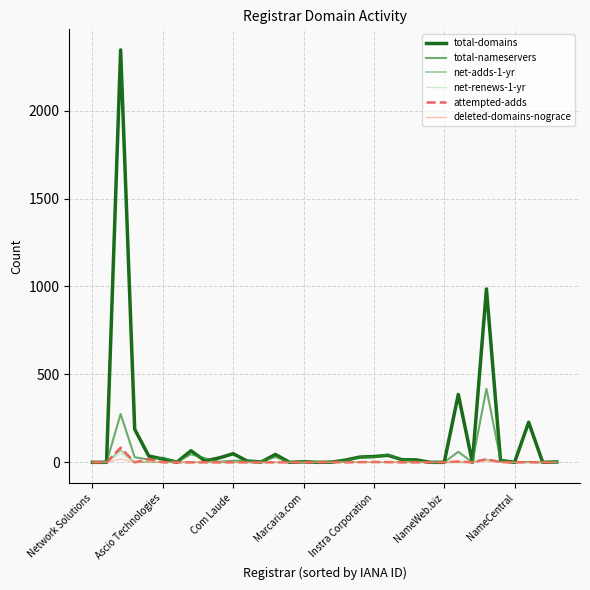

How many series are shown in this chart?

6